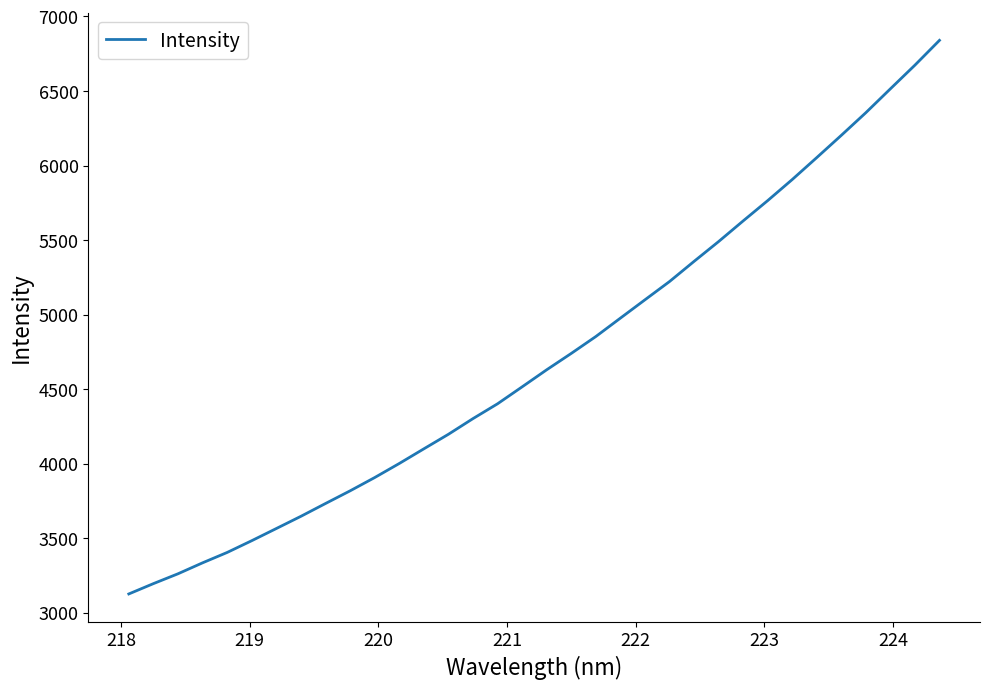

What is the difference between the maximum and minimum values?

3712.8